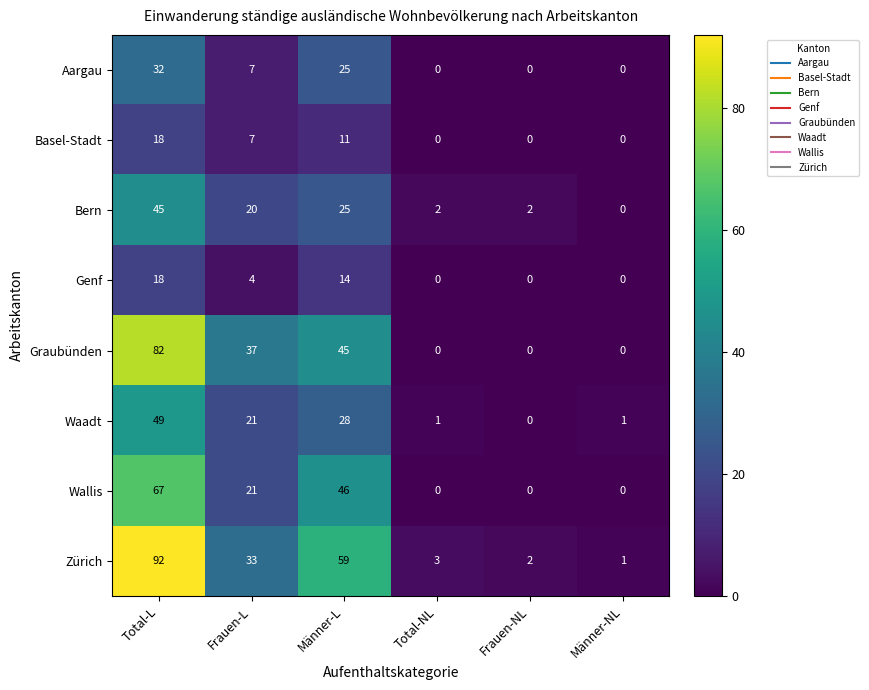

Which series has the largest range (max minus min)?

Zürich